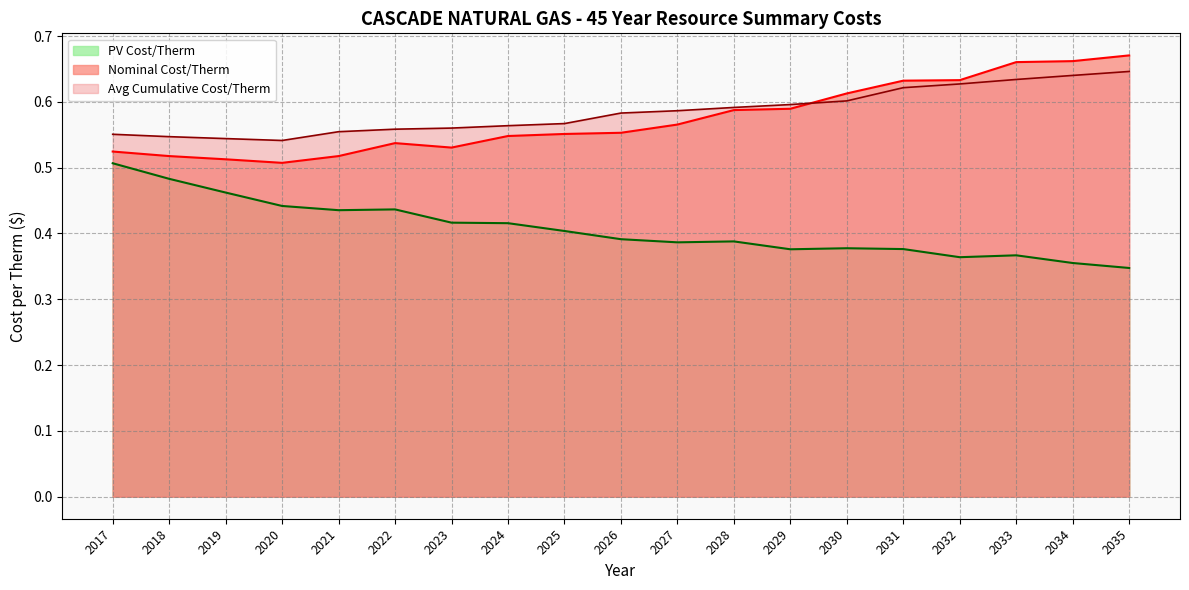

What is the difference between the maximum and minimum values in the With Conservation Credit series?

0.1